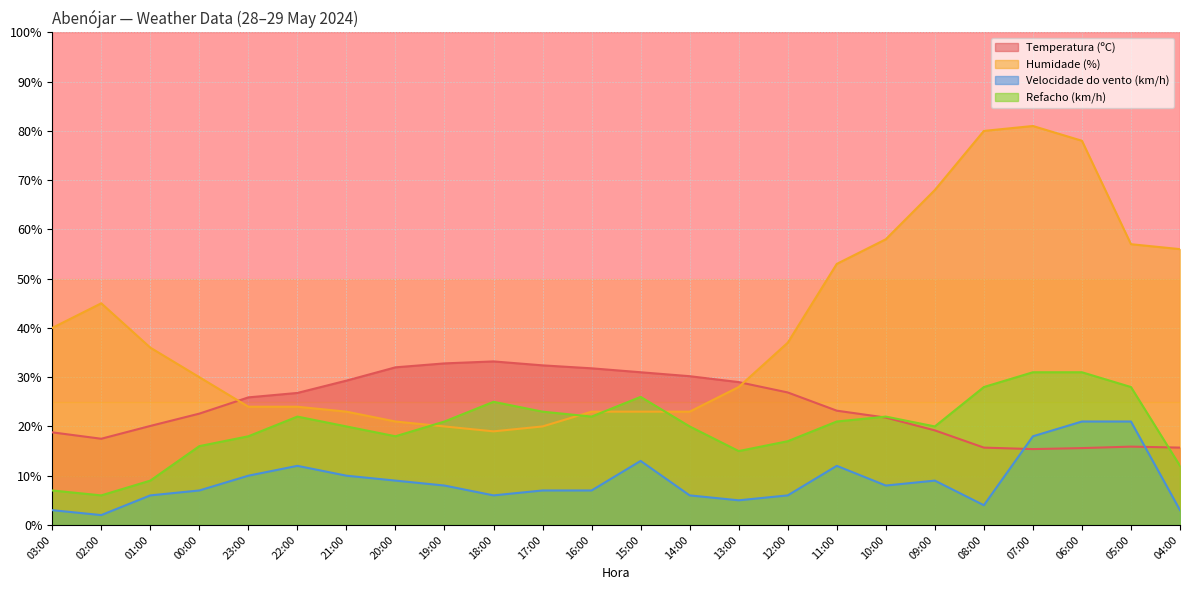

What is the sum of the Refacho (km/h) values at 20:00 and 02:00?

24.0